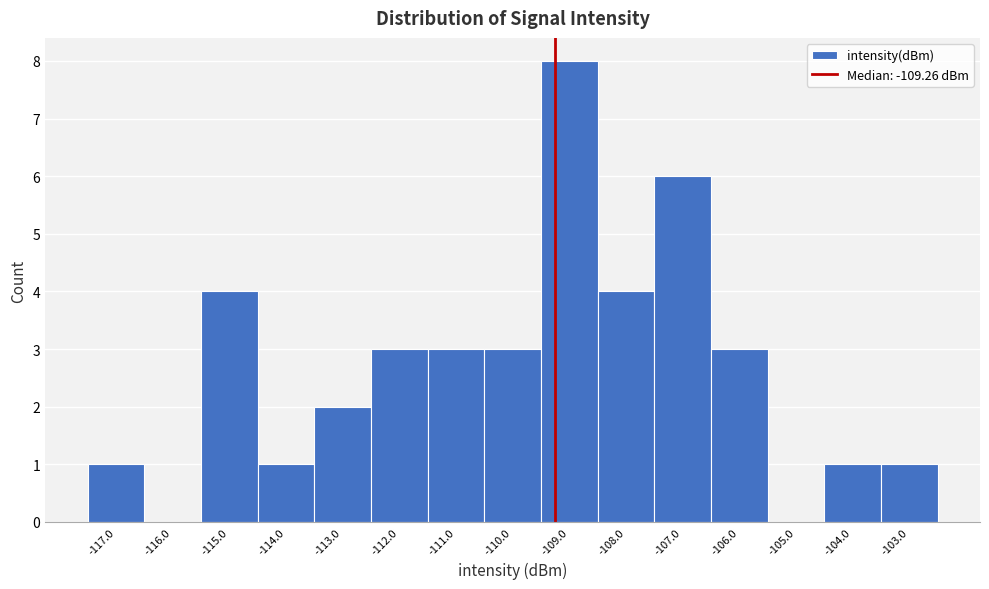

Which range on the x-axis has the tallest bar?

-109.5 to -108.5